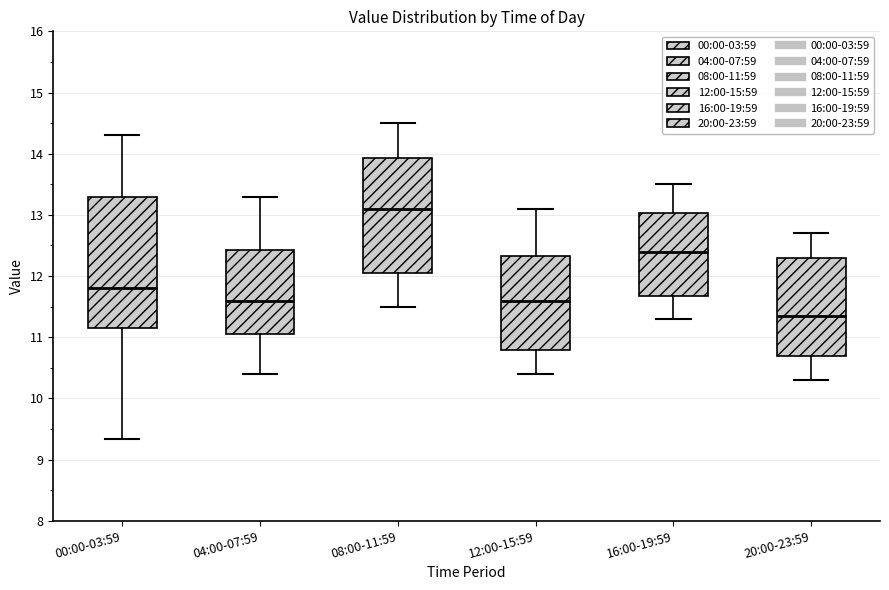

Reading left to right, transcribe this box plot: for each box, give where its median line is, the range the box spans, and where its two whiskers end, as read against the y-axis. The values are not printed on the chart, so give them approximately, as read against the axis.

00:00-03:59: median 11.8, box 11.2 to 13.3, whiskers 9.3 to 14.3
04:00-07:59: median 11.6, box 11.1 to 12.4, whiskers 10.4 to 13.3
08:00-11:59: median 13.1, box 12.1 to 13.9, whiskers 11.5 to 14.5
12:00-15:59: median 11.6, box 10.8 to 12.3, whiskers 10.4 to 13.1
16:00-19:59: median 12.4, box 11.7 to 13.0, whiskers 11.3 to 13.5
20:00-23:59: median 11.4, box 10.7 to 12.3, whiskers 10.3 to 12.7